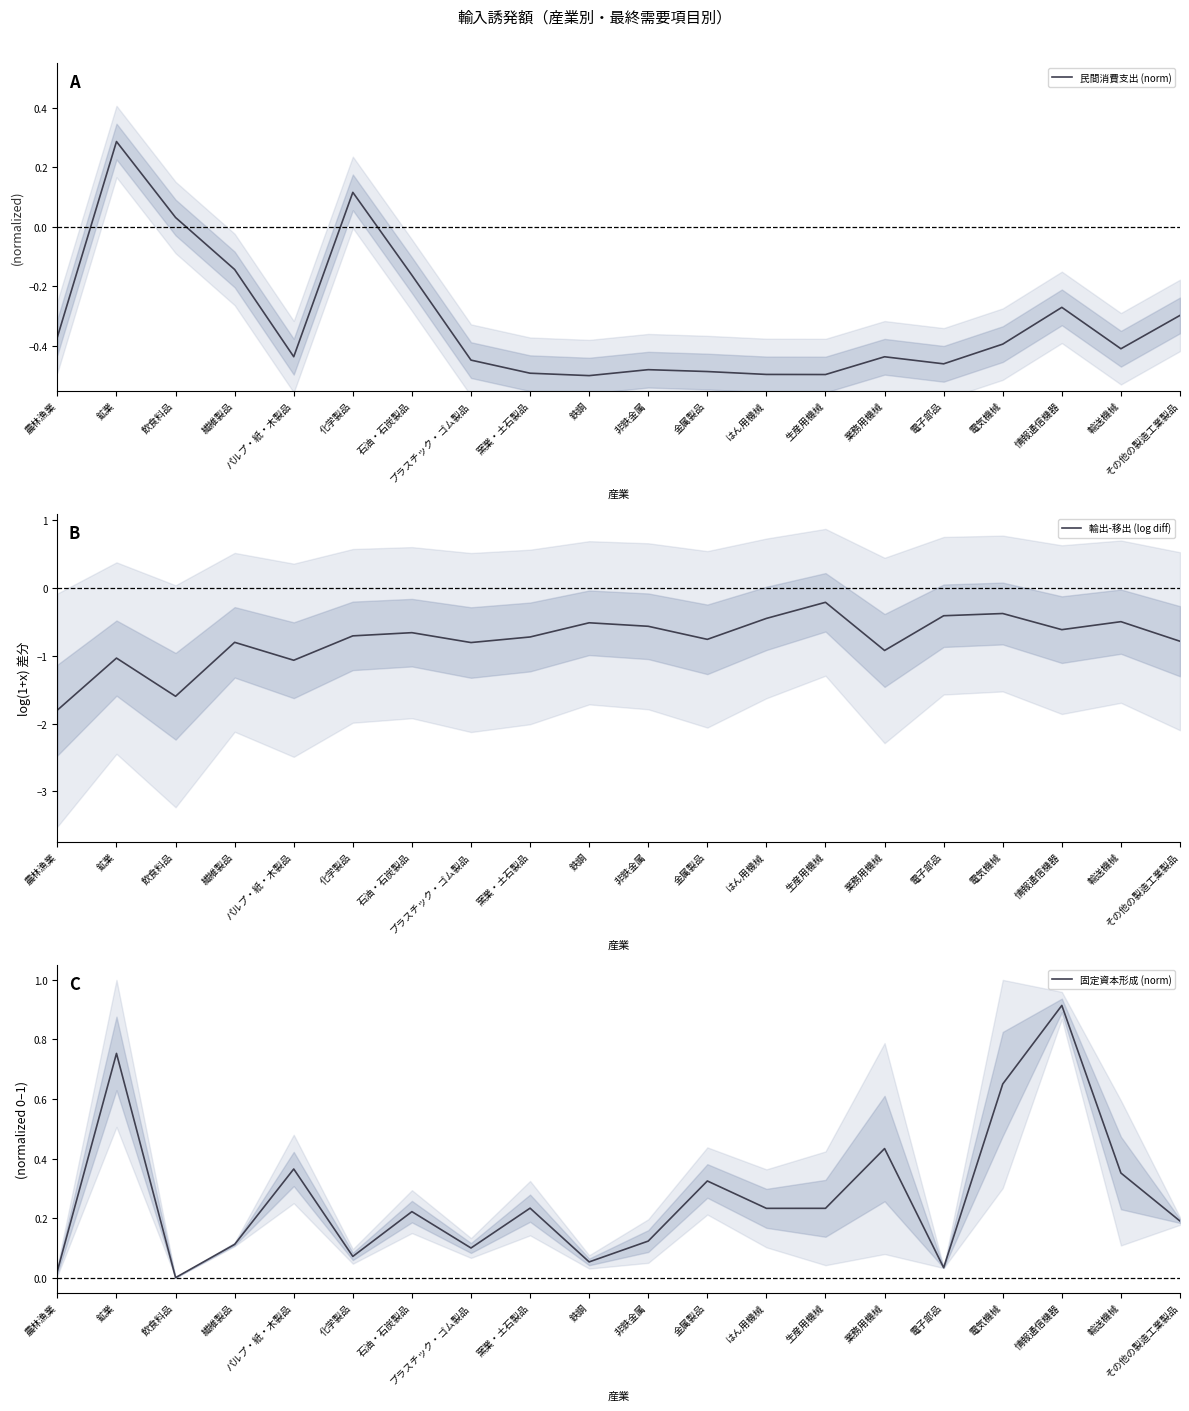

Which category has the highest value across all series?

情報通信機器